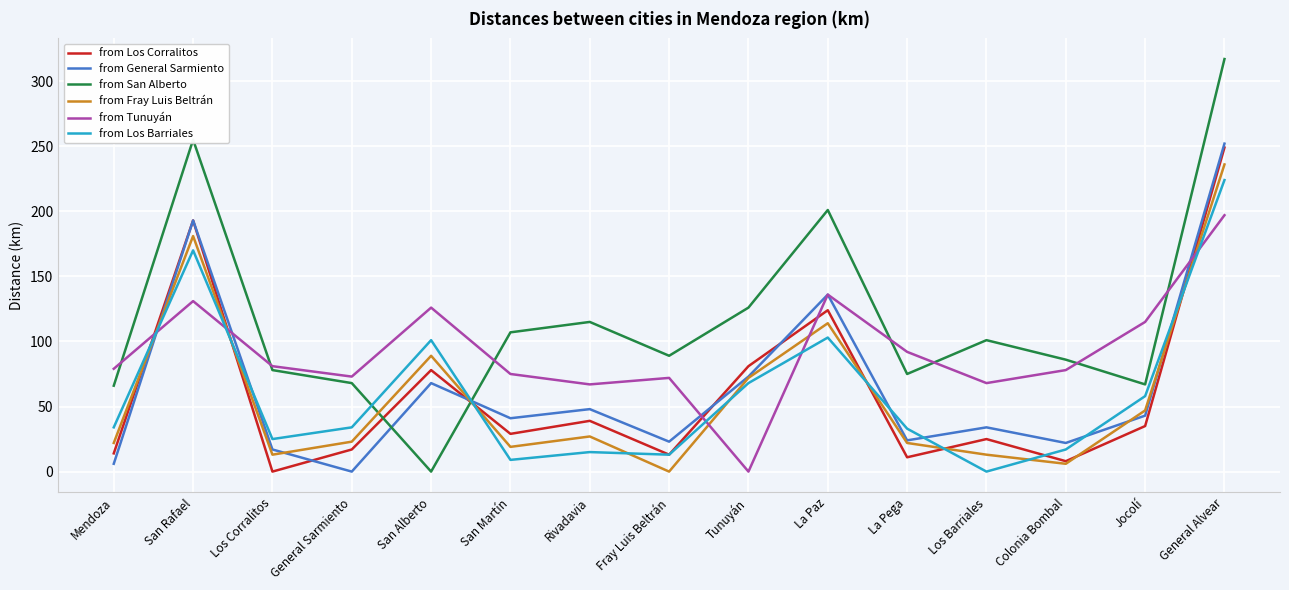

At General Sarmiento, list the series in order from smallest to largest.

from General Sarmiento, from Los Corralitos, from Fray Luis Beltrán, from Los Barriales, from San Alberto, from Tunuyán